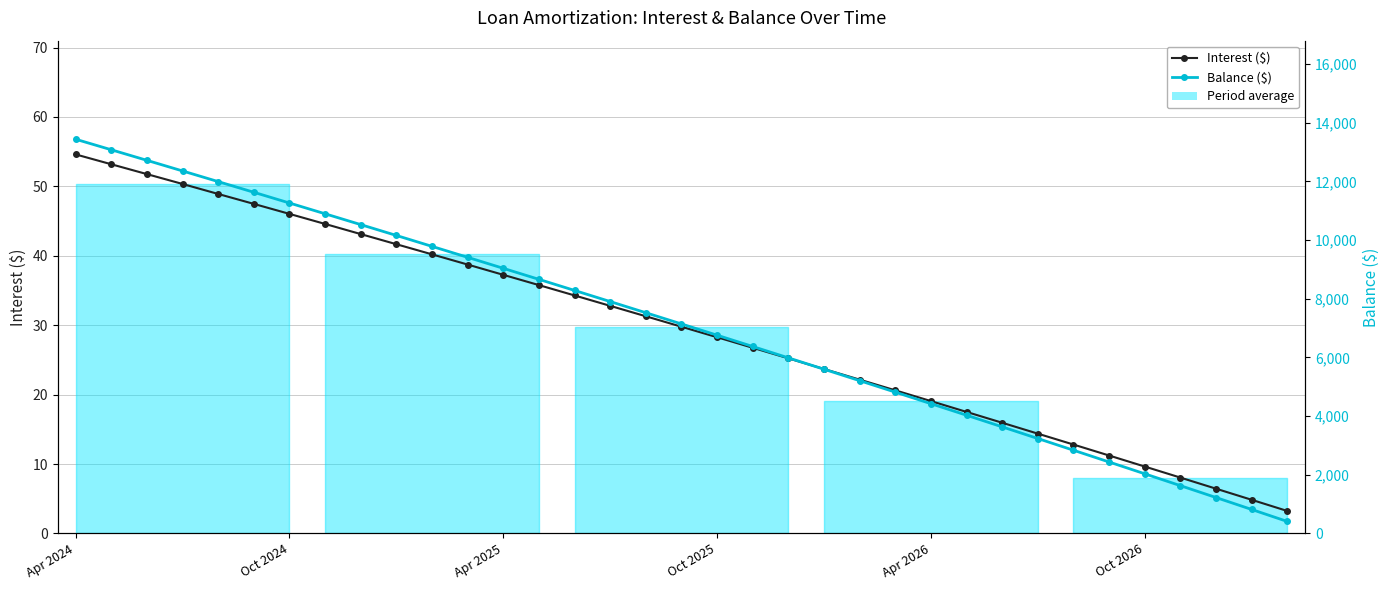

Reading left to right, transcribe all the data shown in this chart.

Interest: 54.6	53.2	51.8	50.4	48.9	47.5	46.0	44.6	43.1	41.7	40.2	38.7	37.3	35.8	34.3	32.8	31.3	29.8	28.3	26.8	25.2	23.7	22.2	20.6	19.1	17.5	15.9	14.4	12.8	11.2	9.6	8.1	6.5	4.8	3.2
Balance: 13438.0	13079.0	12719.0	12357.0	11994.0	11630.0	11264.0	10897.0	10528.0	10158.0	9786.0	9413.0	9038.0	8662.0	8284.0	7905.0	7524.0	7142.0	6758.0	6373.0	5986.0	5598.0	5208.0	4817.0	4424.0	4030.0	3634.0	3236.0	2837.0	2436.0	2034.0	1630.0	1225.0	818.0	409.0